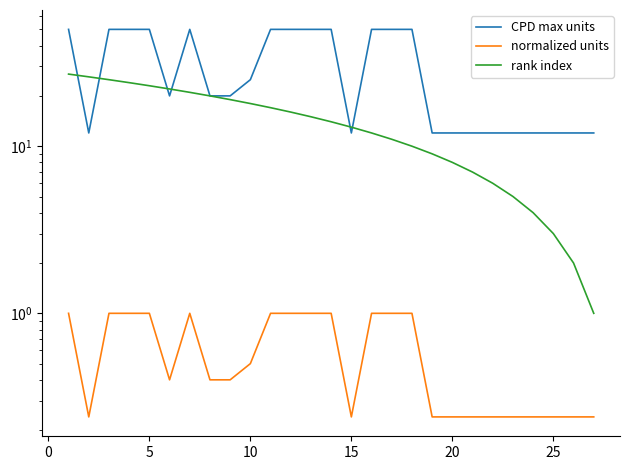

Reading left to right, what are all the values shown in this chart?

CPD max units: 50.0	12.0	50.0	50.0	50.0	20.0	50.0	20.0	20.0	25.0	50.0	50.0	50.0	50.0	12.0	50.0	50.0	50.0	12.0	12.0	12.0	12.0	12.0	12.0	12.0	12.0	12.0
normalized units: 1.0	0.2	1.0	1.0	1.0	0.4	1.0	0.4	0.4	0.5	1.0	1.0	1.0	1.0	0.2	1.0	1.0	1.0	0.2	0.2	0.2	0.2	0.2	0.2	0.2	0.2	0.2
rank index: 27.0	26.0	25.0	24.0	23.0	22.0	21.0	20.0	19.0	18.0	17.0	16.0	15.0	14.0	13.0	12.0	11.0	10.0	9.0	8.0	7.0	6.0	5.0	4.0	3.0	2.0	1.0